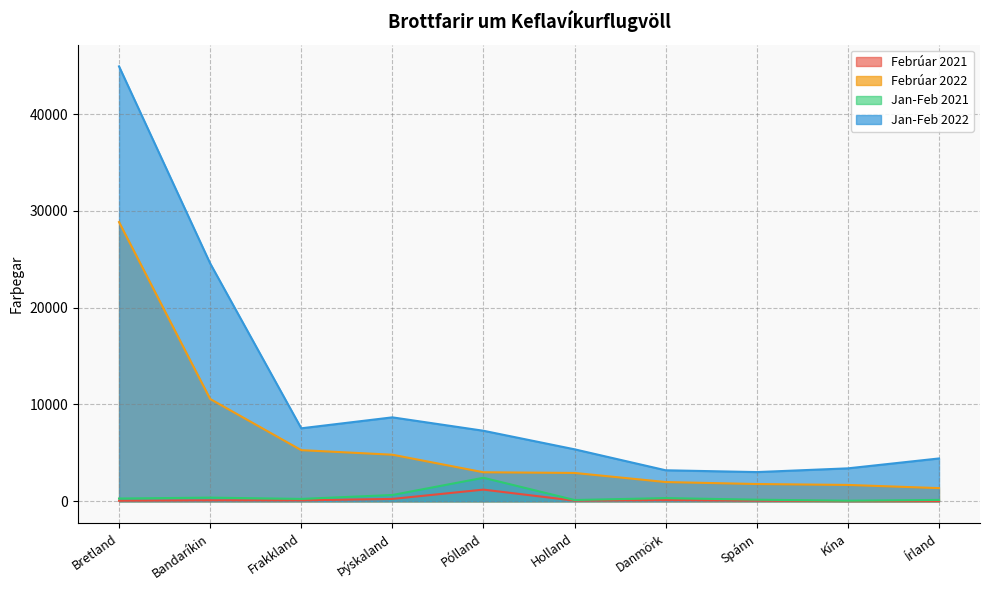

True or false: Febrúar 2021 has more than 2 interior local peaks.

True